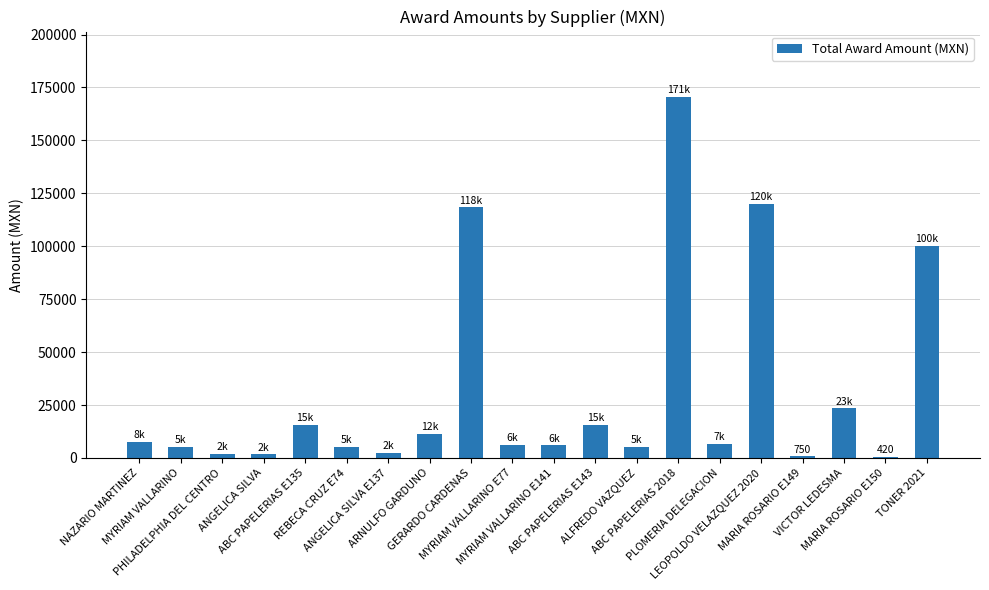

Does the chart contain stacked bars?

No